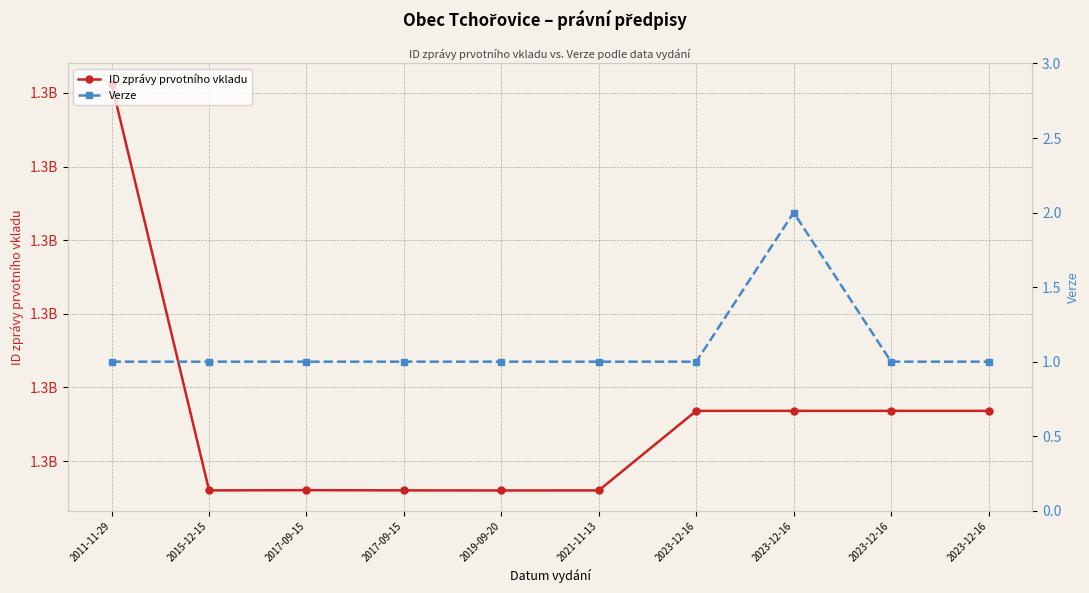

What is the value of the Verze point at the 3rd from the left?

1